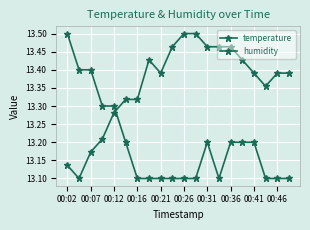

Which label corresponds to the largest value in the chart?

00:02